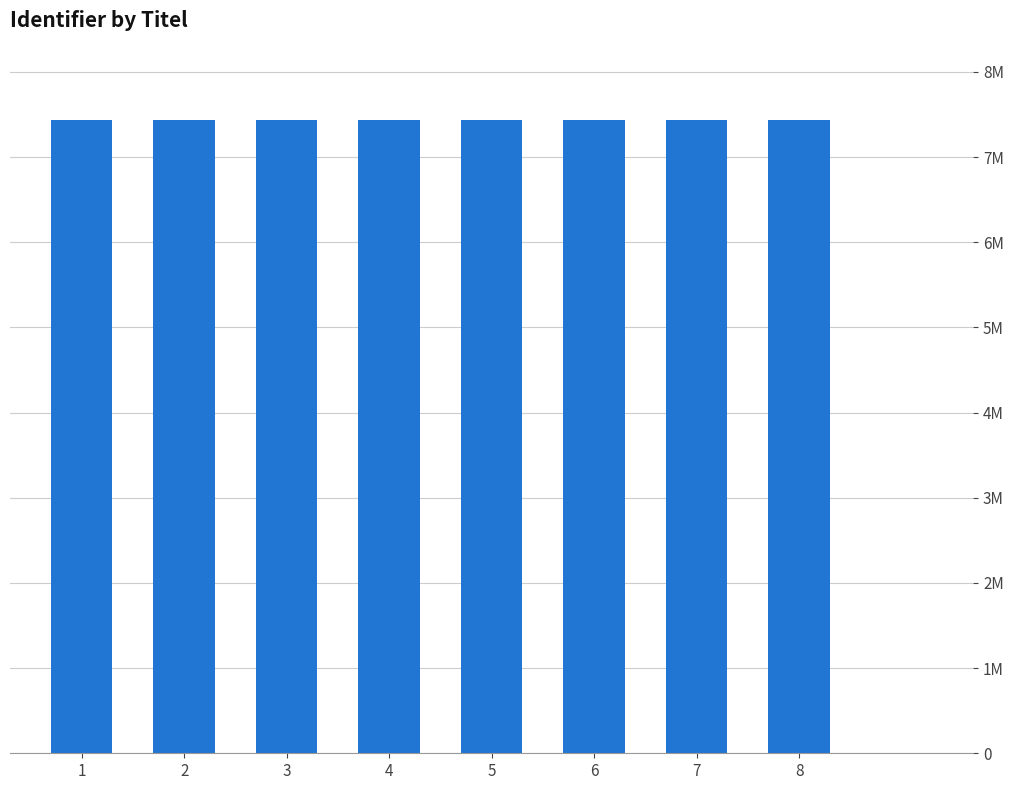

Does the chart contain any negative values?

No